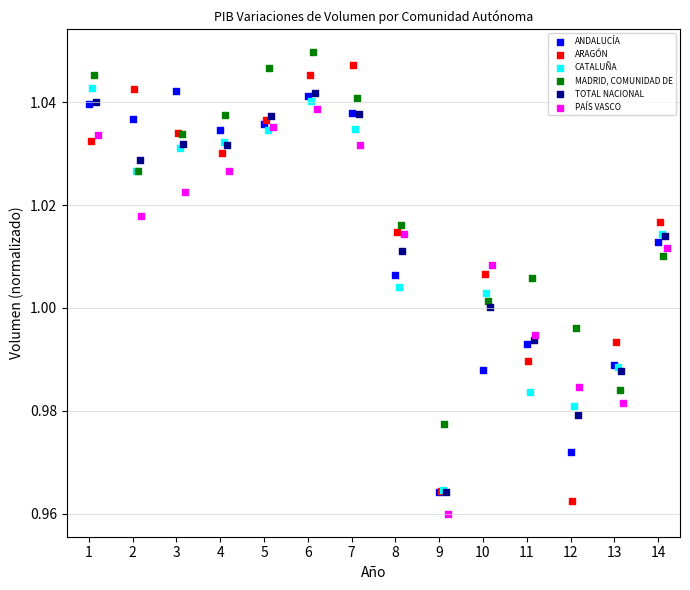

Which series has the largest Y range (max minus min)?

ARAGÓN